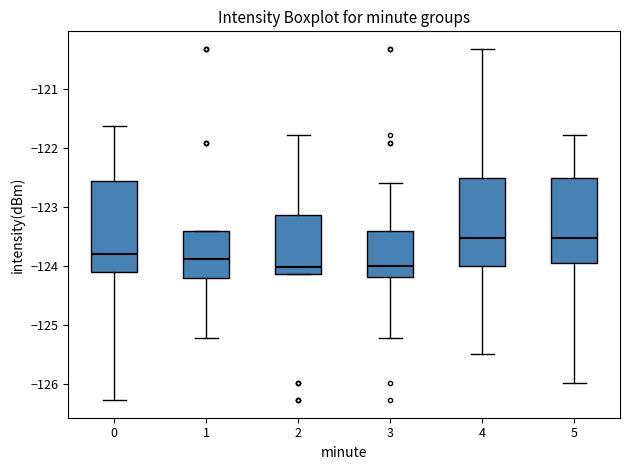

Reading left to right, transcribe this box plot: for each box, give where its median line is, the range the box spans, and where its two whiskers end, as read against the y-axis. The values are not printed on the chart, so give them approximately, as read against the axis.

0: median -123.8, box -124.1 to -122.6, whiskers -126.3 to -121.6
1: median -123.9, box -124.2 to -123.4, whiskers -125.2 to -123.4
2: median -124.0, box -124.1 to -123.1, whiskers -124.1 to -121.8
3: median -124.0, box -124.2 to -123.4, whiskers -125.2 to -122.6
4: median -123.5, box -124.0 to -122.5, whiskers -125.5 to -120.3
5: median -123.5, box -124.0 to -122.5, whiskers -126.0 to -121.8